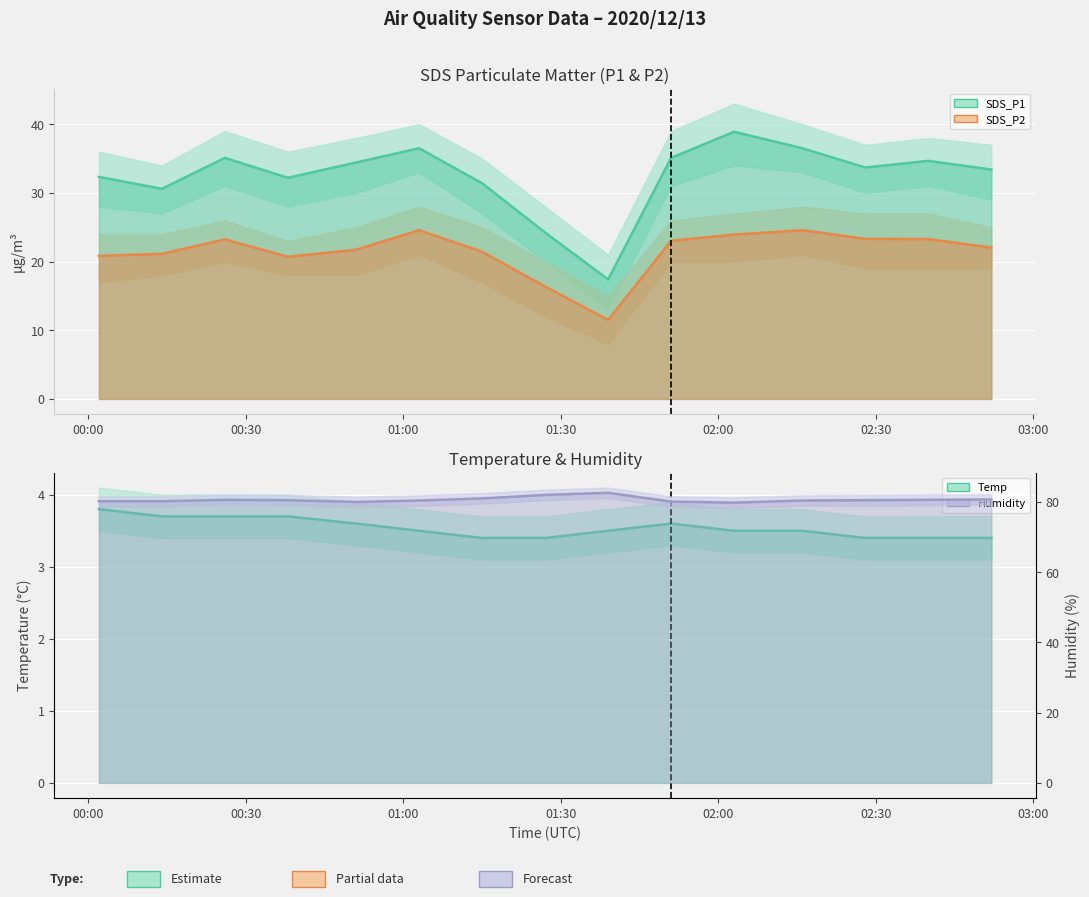

Is it true that Humidity equals 80.1 at 2020/12/13 01:51?

True